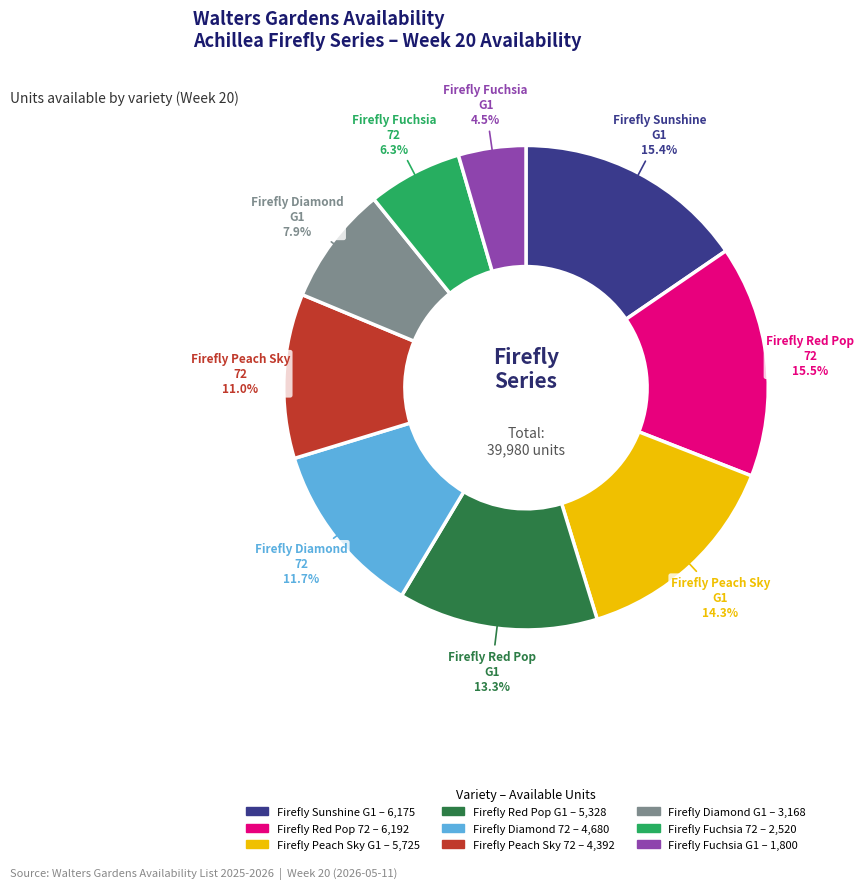

How many segments does this pie chart have?

9